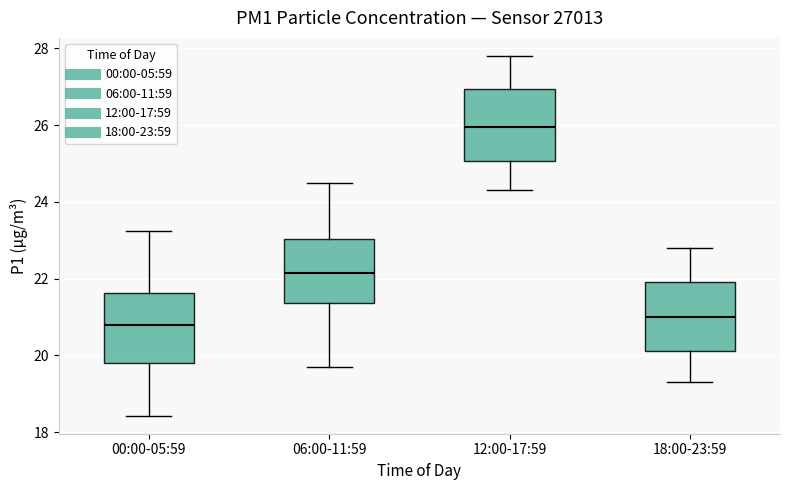

Reading left to right, read every box against the y-axis: the position of its median line, the range the box covers, and the ends of its whiskers. The values are not printed on the chart, so give them approximately, as read against the axis.

00:00-05:59: median 20.8, box 19.8 to 21.6, whiskers 18.4 to 23.2
06:00-11:59: median 22.2, box 21.4 to 23.0, whiskers 19.8 to 24.6
12:00-17:59: median 26.0, box 25.0 to 27.0, whiskers 24.4 to 27.8
18:00-23:59: median 21.0, box 20.2 to 22.0, whiskers 19.4 to 22.8